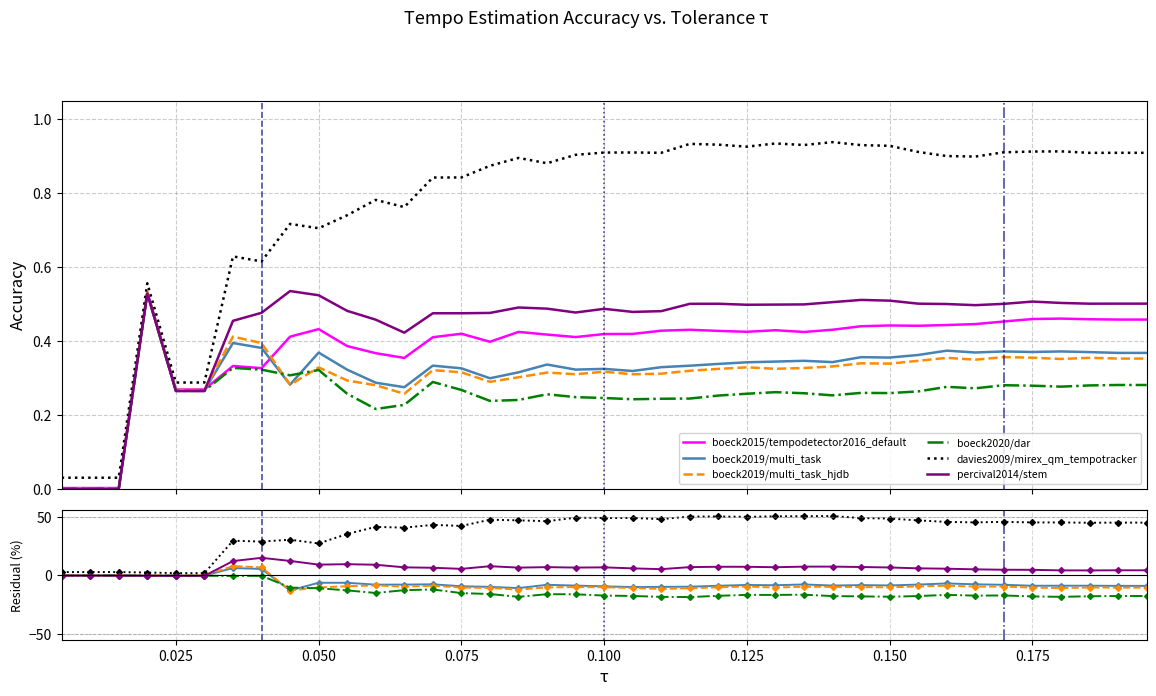

Which category has the highest value in the boeck2019/multi_task series?

0.02